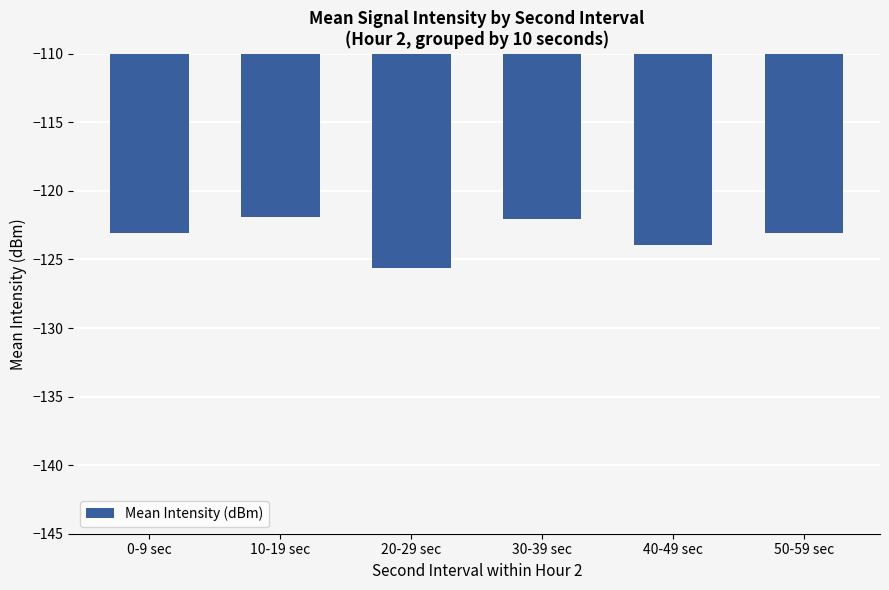

What is the value of the 6th bar from the left?

-123.1